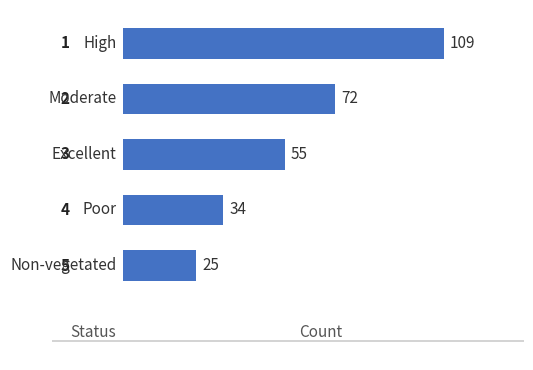

How many data points are less than 55?

2